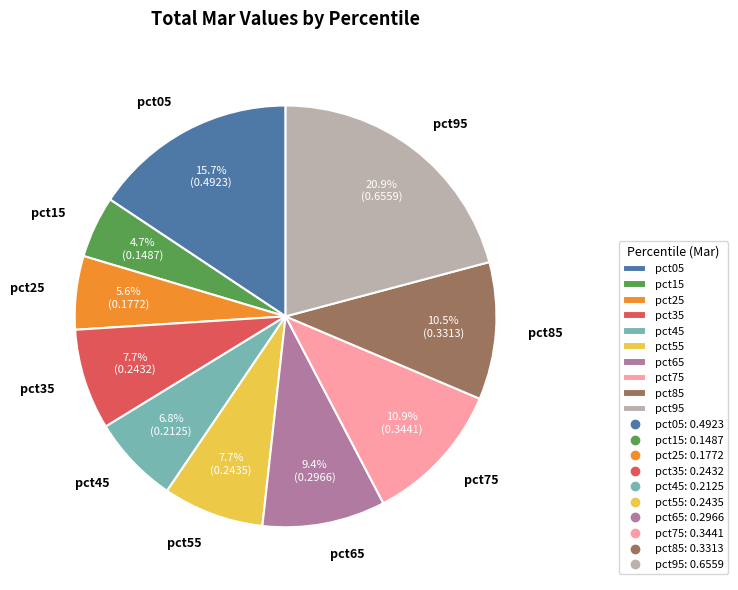

How many slices are in this pie chart?

10